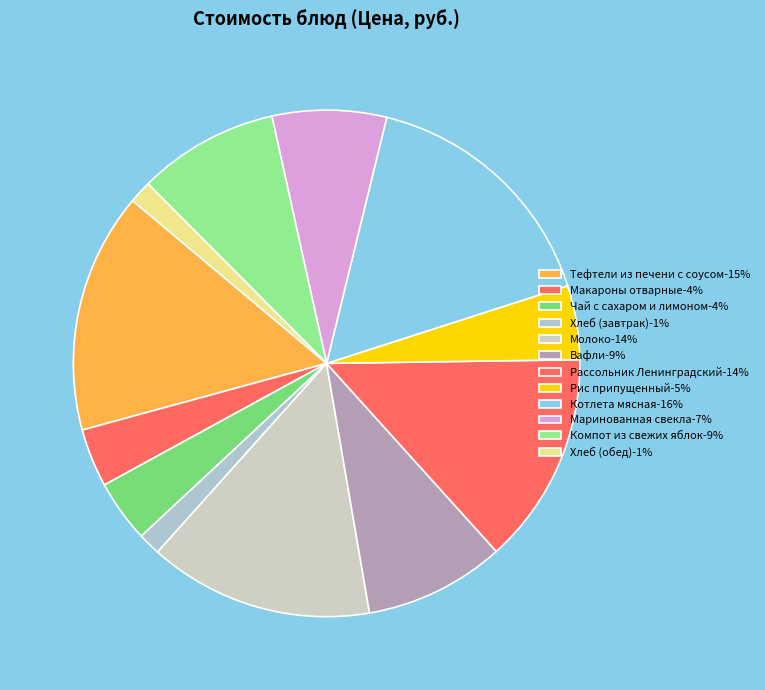

Is there any slice that represents more than half of the pie?

No